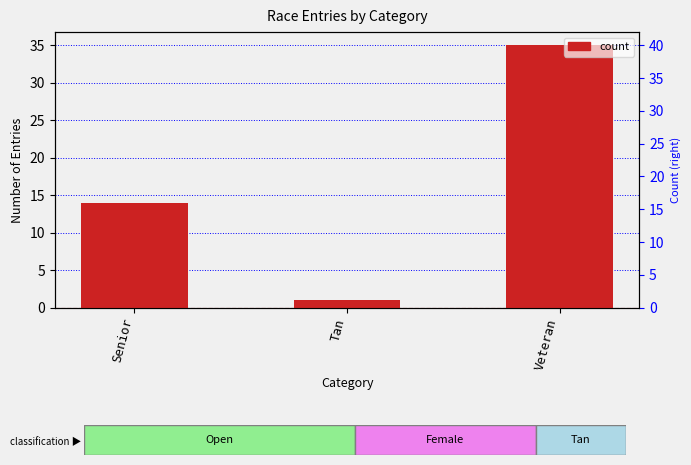

Reading left to right, extract all data points from this chart.

14	1	35